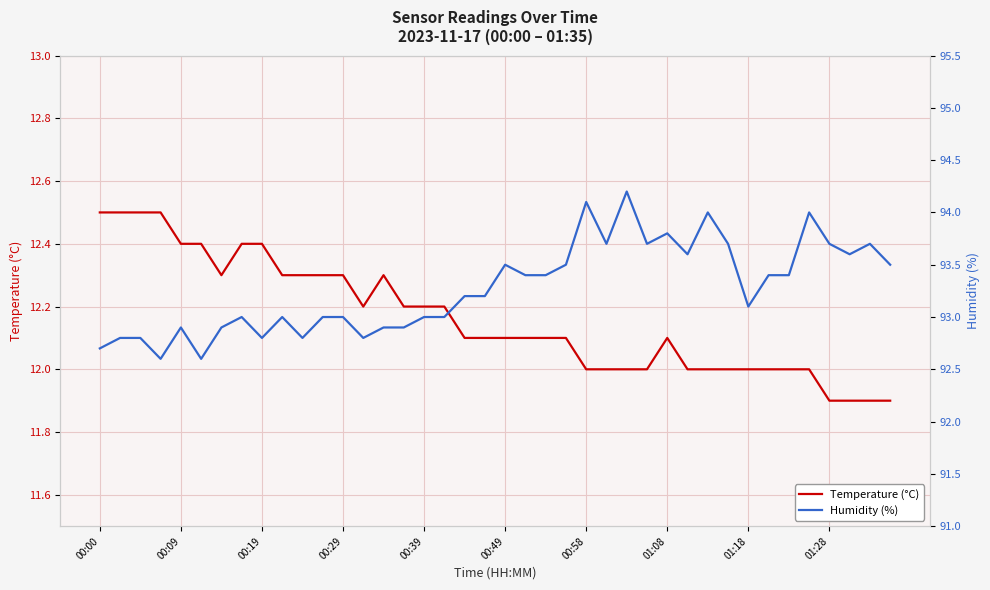

What is the maximum value for Temperature (°C)?

12.5